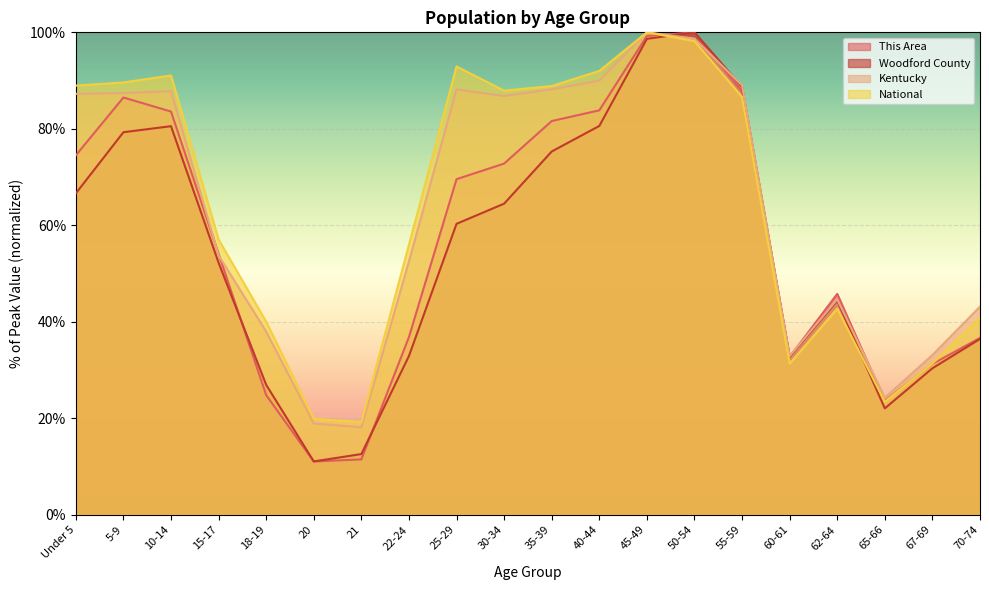

True or false: This Area has a value of 24.5 at 15-17.

False